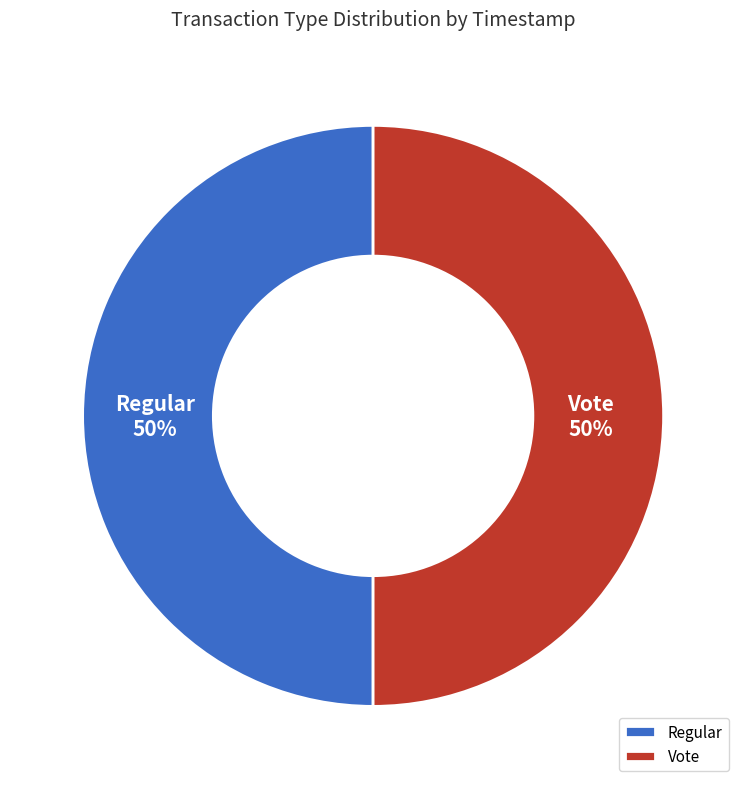

Count the number of slices in the pie.

2